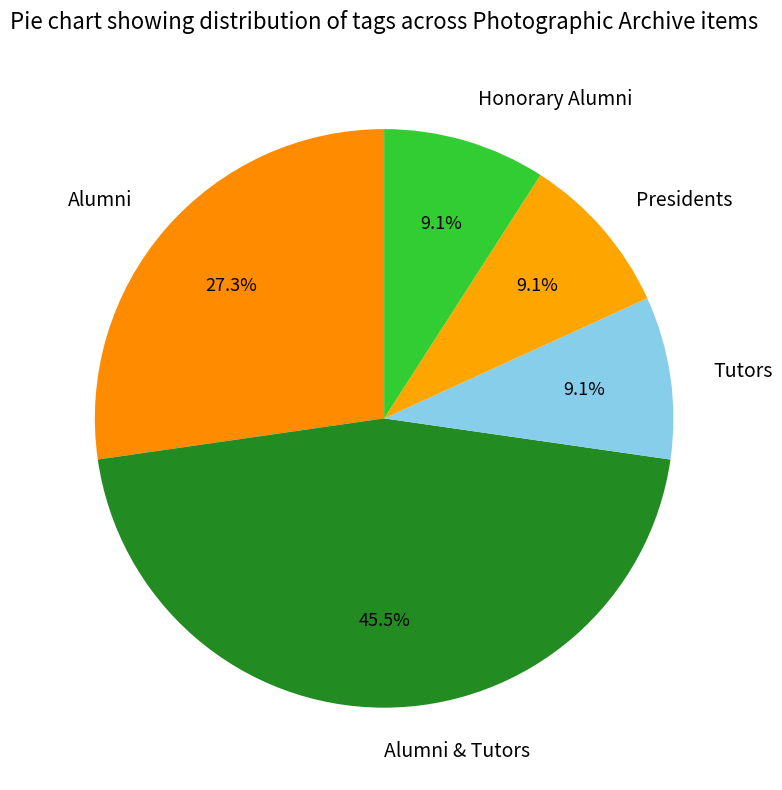

Is there a majority slice in this chart?

No